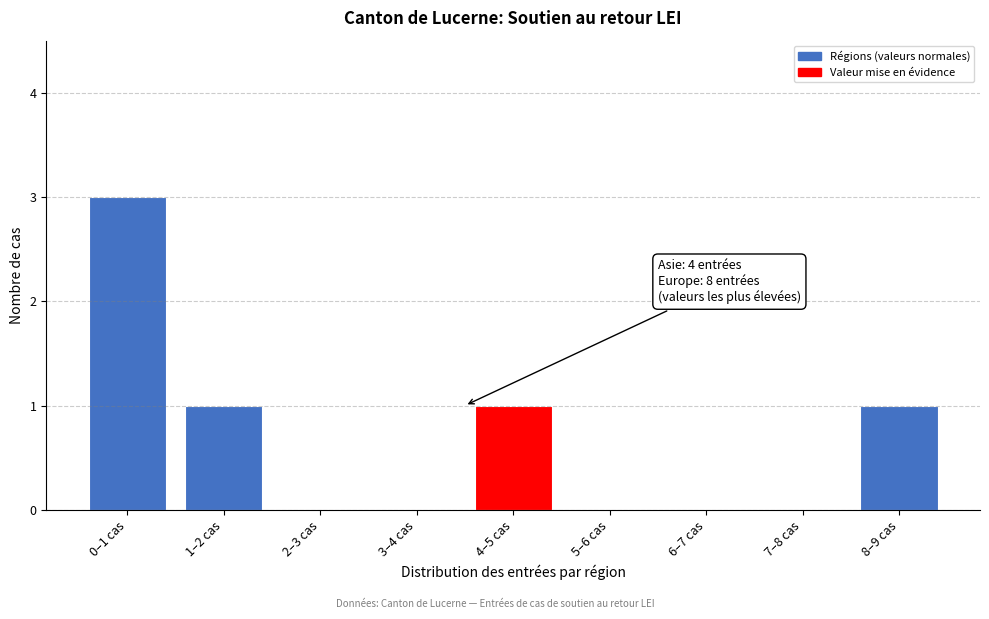

Reading left to right, what are all the values shown in this chart?

0–1 cas=3	1–2 cas=1	2–3 cas=0	3–4 cas=0	4–5 cas=1	5–6 cas=0	6–7 cas=0	7–8 cas=0	8–9 cas=1